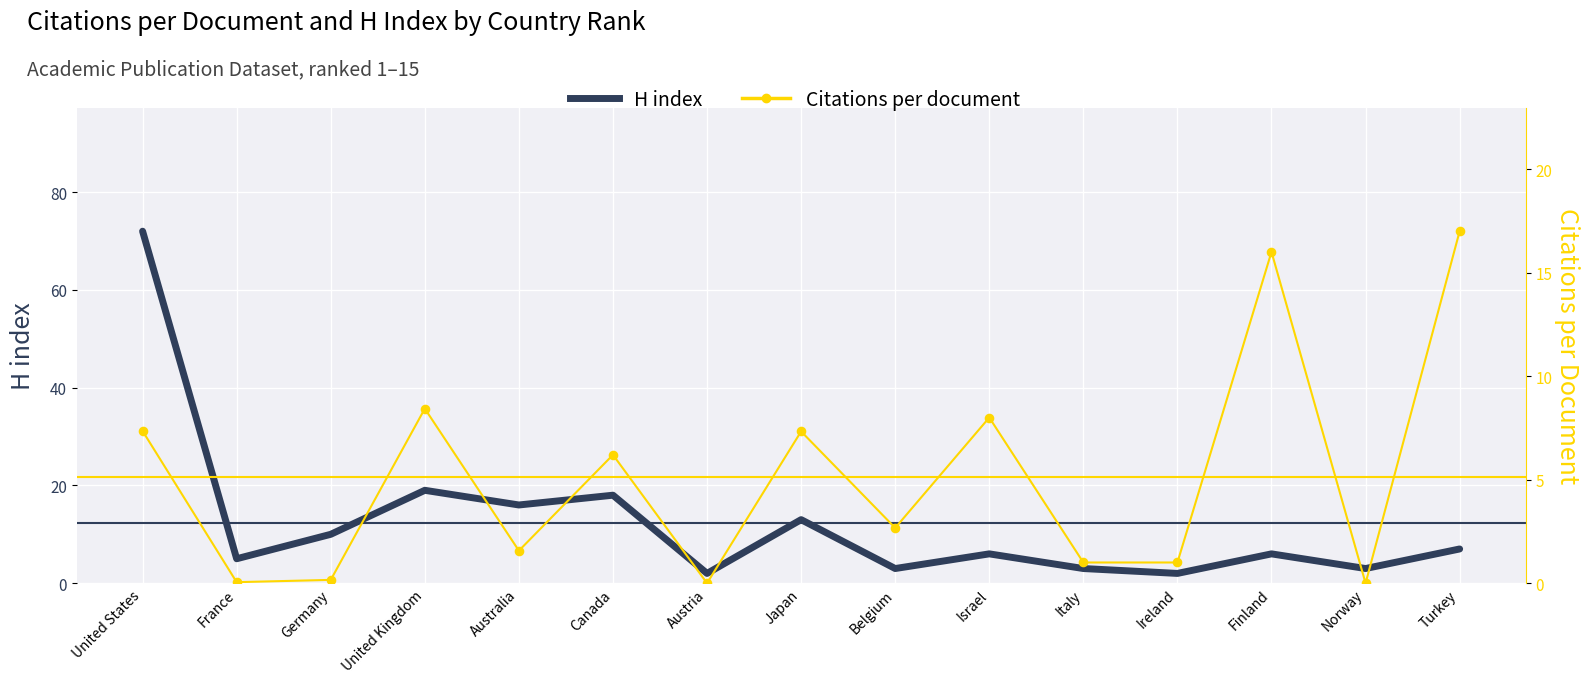

What is the total value across all series at Norway?

3.0